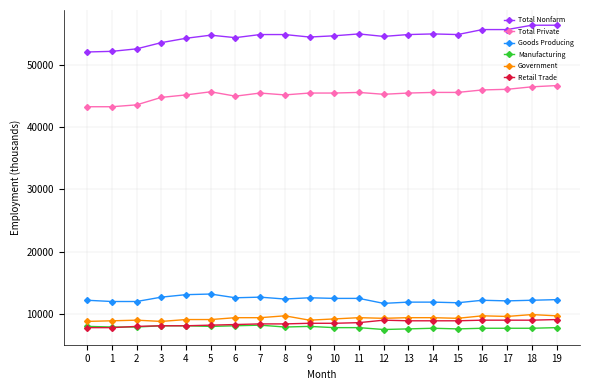

What is the difference between the maximum and minimum values in the Goods Producing series?

1500